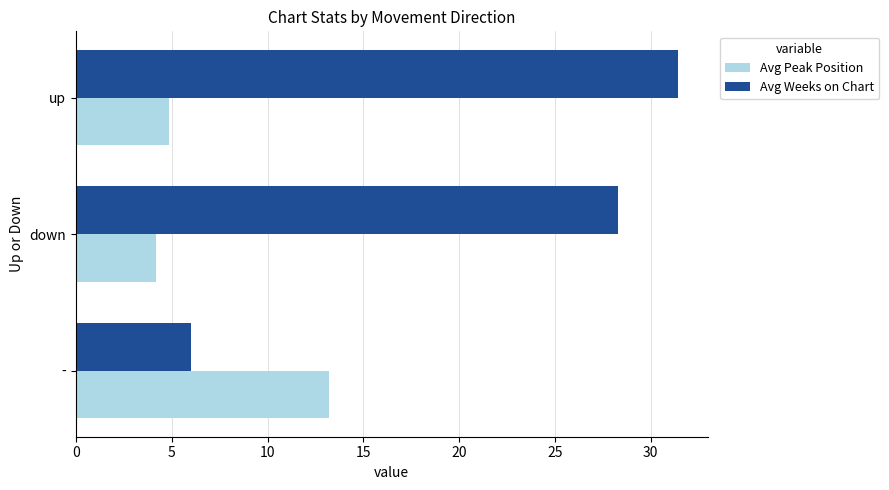

What is the sum of all Avg Weeks on Chart values?

65.7